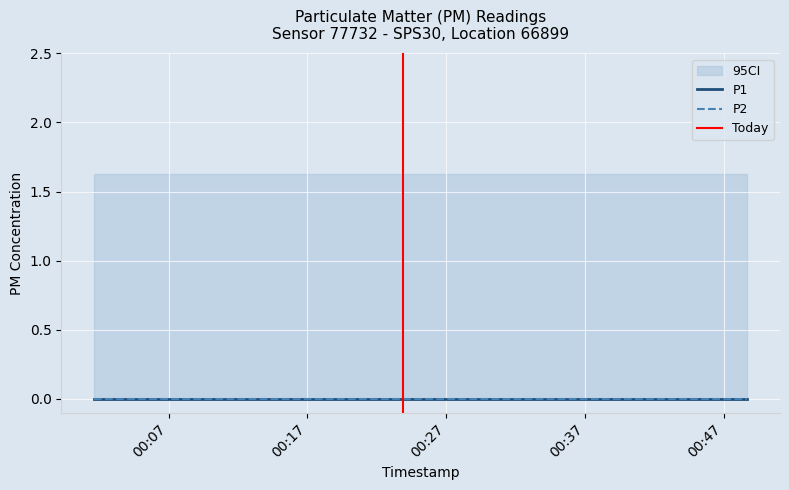

Reading left to right, what are all the values shown in this chart?

P1: 0.0	0.0	0.0	0.0	0.0	0.0	0.0	0.0	0.0	0.0	0.0	0.0	0.0	0.0	0.0	0.0	0.0	0.0	0.0	0.0
P2: 0.0	0.0	0.0	0.0	0.0	0.0	0.0	0.0	0.0	0.0	0.0	0.0	0.0	0.0	0.0	0.0	0.0	0.0	0.0	0.0
ci_upper: 1.6	1.6	1.6	1.6	1.6	1.6	1.6	1.6	1.6	1.6	1.6	1.6	1.6	1.6	1.6	1.6	1.6	1.6	1.6	1.6
ci_lower: 0.0	0.0	0.0	0.0	0.0	0.0	0.0	0.0	0.0	0.0	0.0	0.0	0.0	0.0	0.0	0.0	0.0	0.0	0.0	0.0